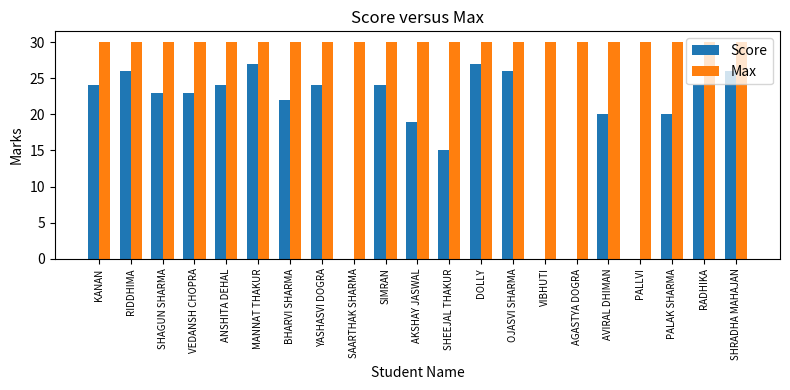

What is the sum of all Score values?

394